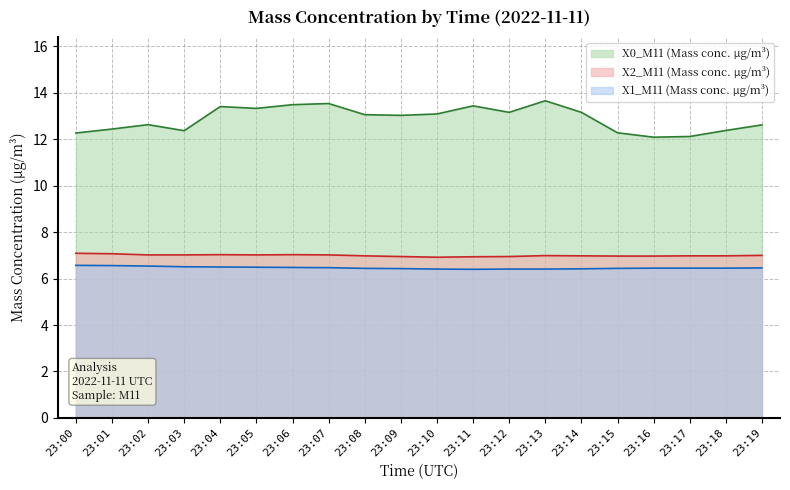

Which series has the widest spread of values?

X0_M11 (Mass conc. μg/m³)